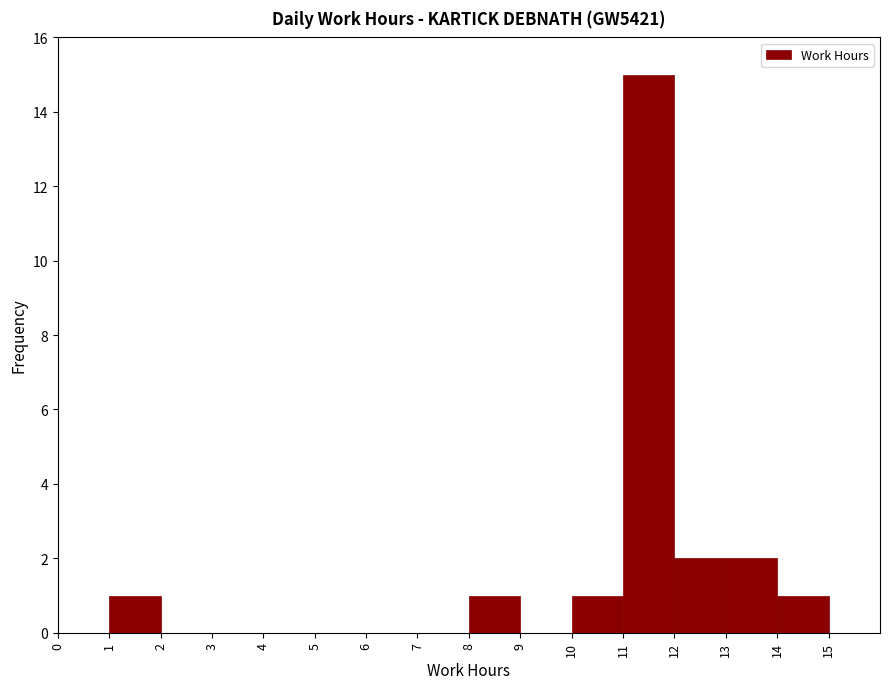

How tall is the bar that spans 11 to 12 on the x-axis? The values are not printed on the chart, so give them approximately, as read against the axis.

15